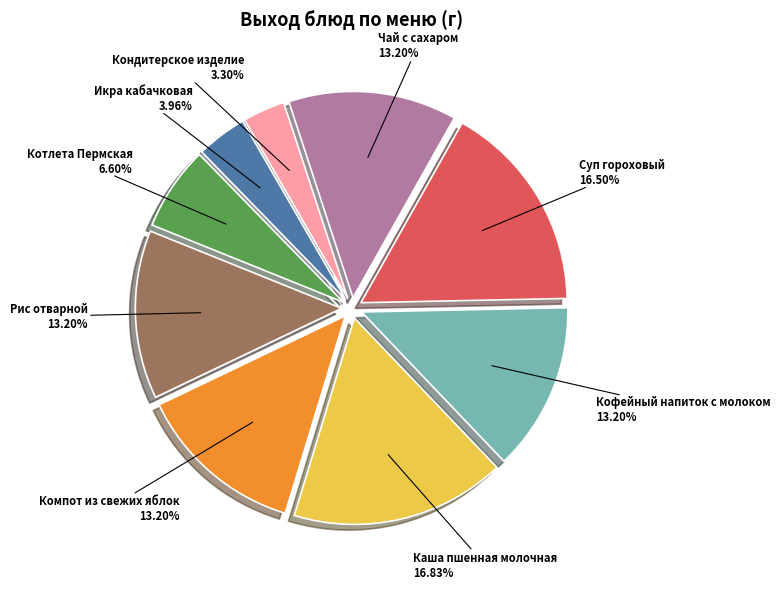

Does any single category account for the majority?

No